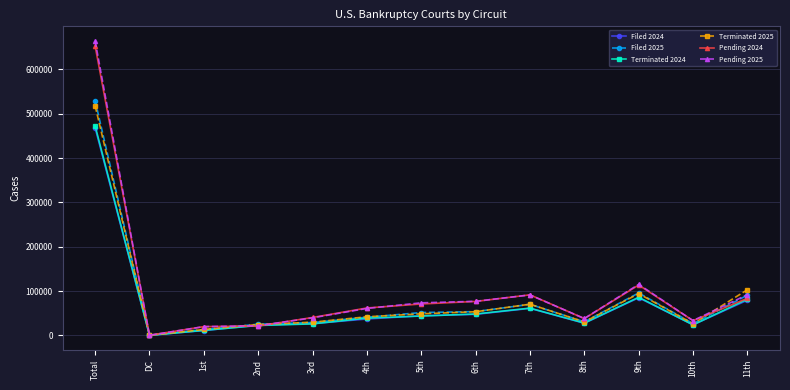

What are all the series names shown in the legend?

Filed 2024, Filed 2025, Terminated 2024, Terminated 2025, Pending 2024, Pending 2025